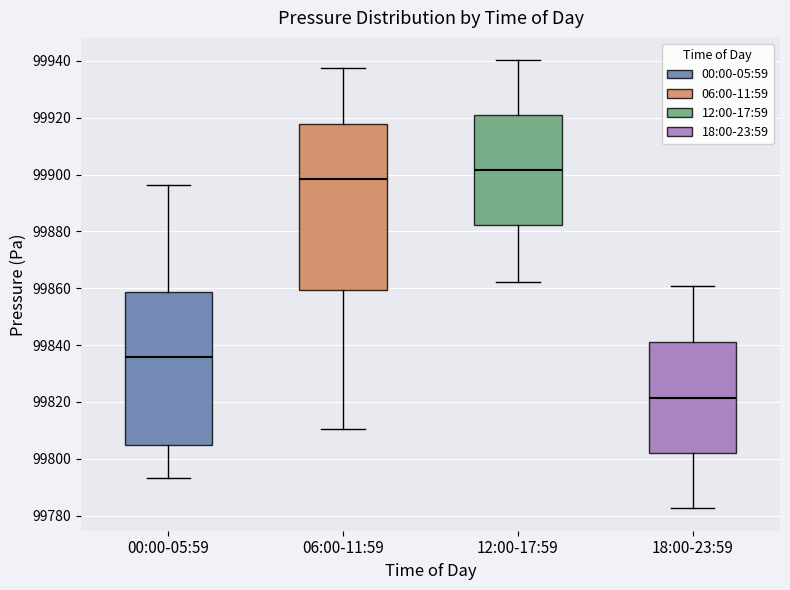

Which box has the highest median line?

12:00-17:59